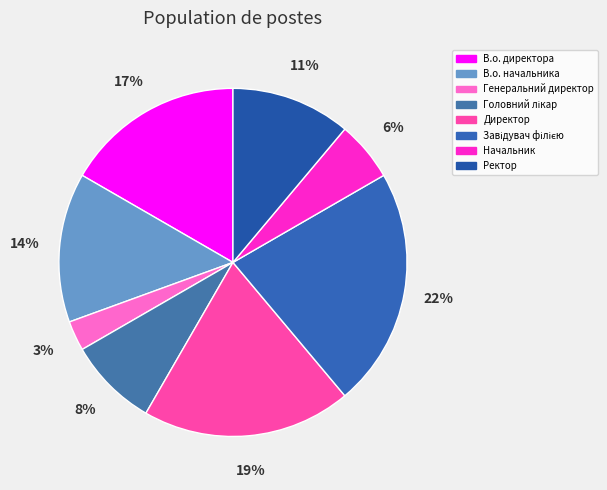

What is the smallest slice in the pie chart?

Генеральний директор